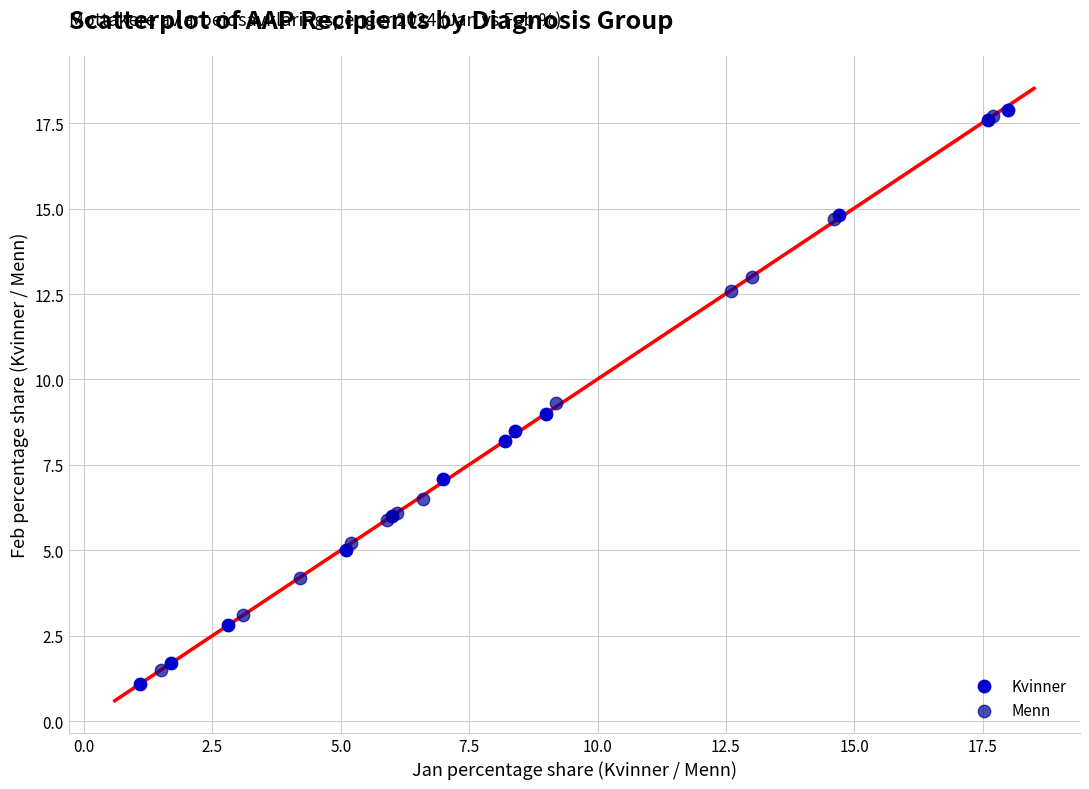

What are all the series names shown in the legend?

Kvinner, Menn